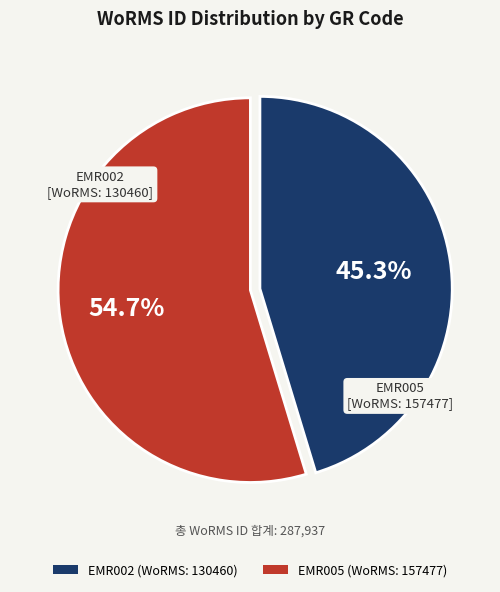

What is the largest slice in the pie chart?

EMR005